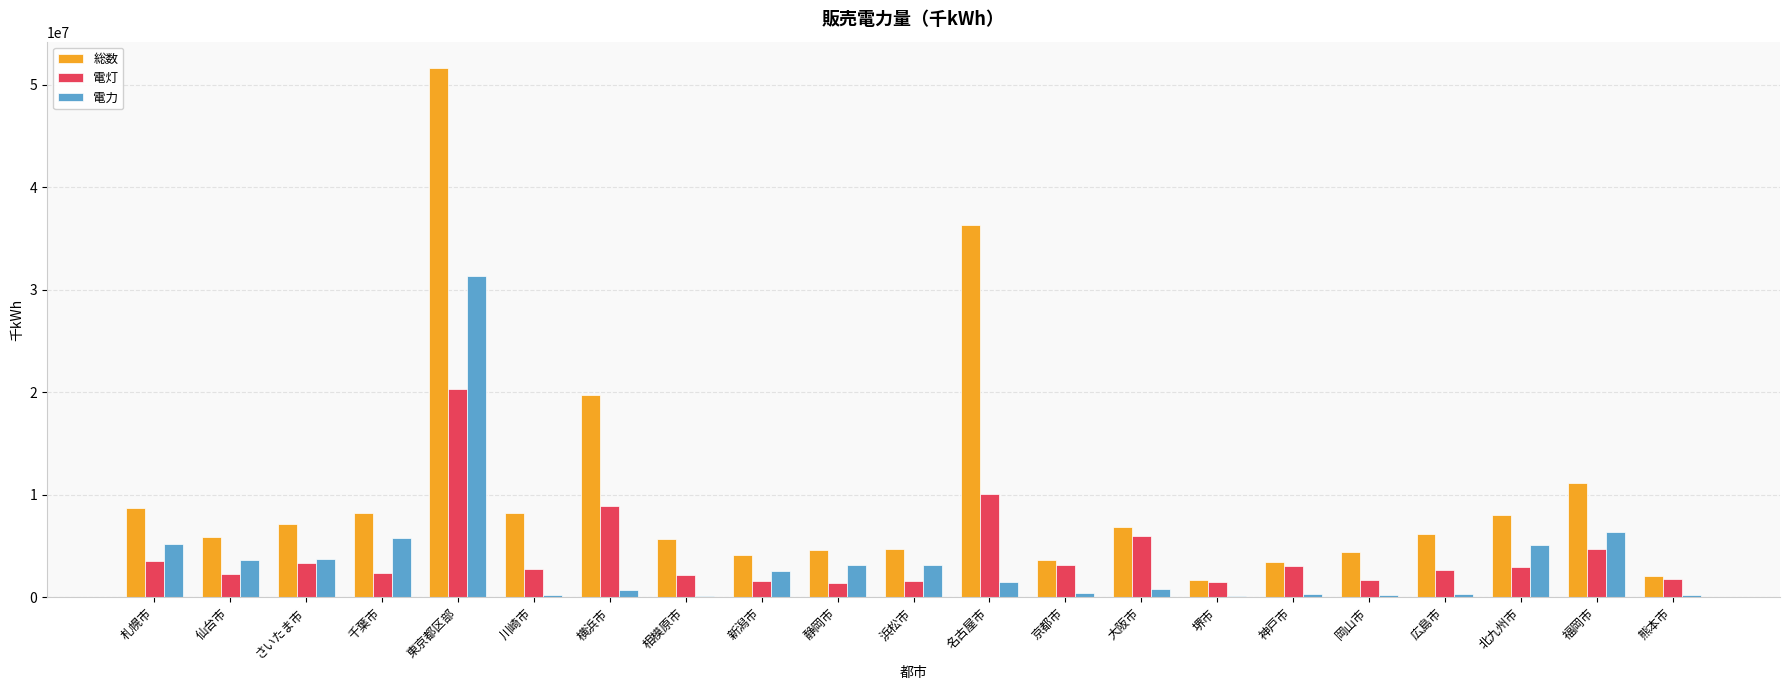

Which series has the largest total across all categories?

総数